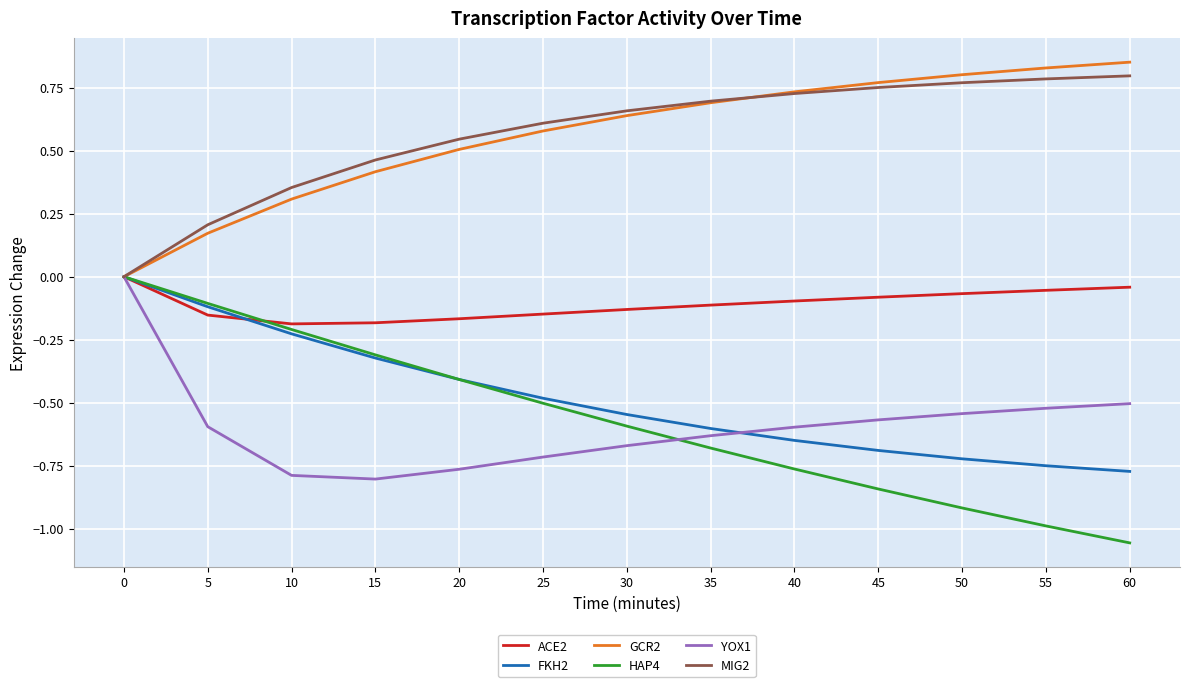

The FKH2 series shows -0.6 at 35. True or false?

True